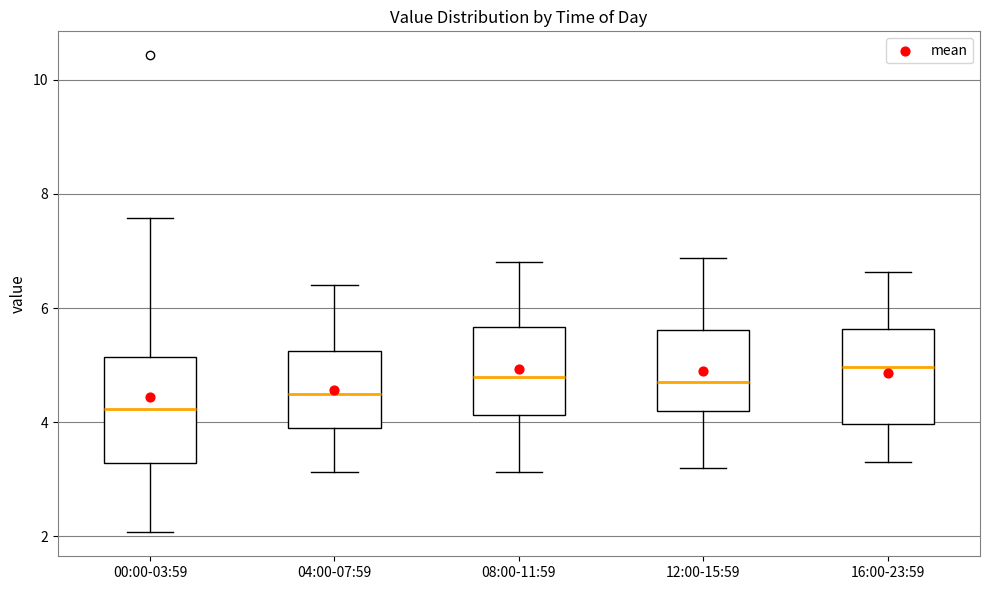

Where is the lower edge of the box for 04:00-07:59 on the y-axis? The values are not printed on the chart, so give them approximately, as read against the axis.

3.8